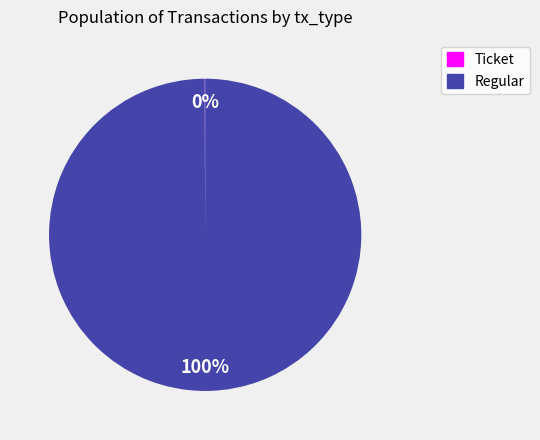

Which category accounts for the majority?

Regular